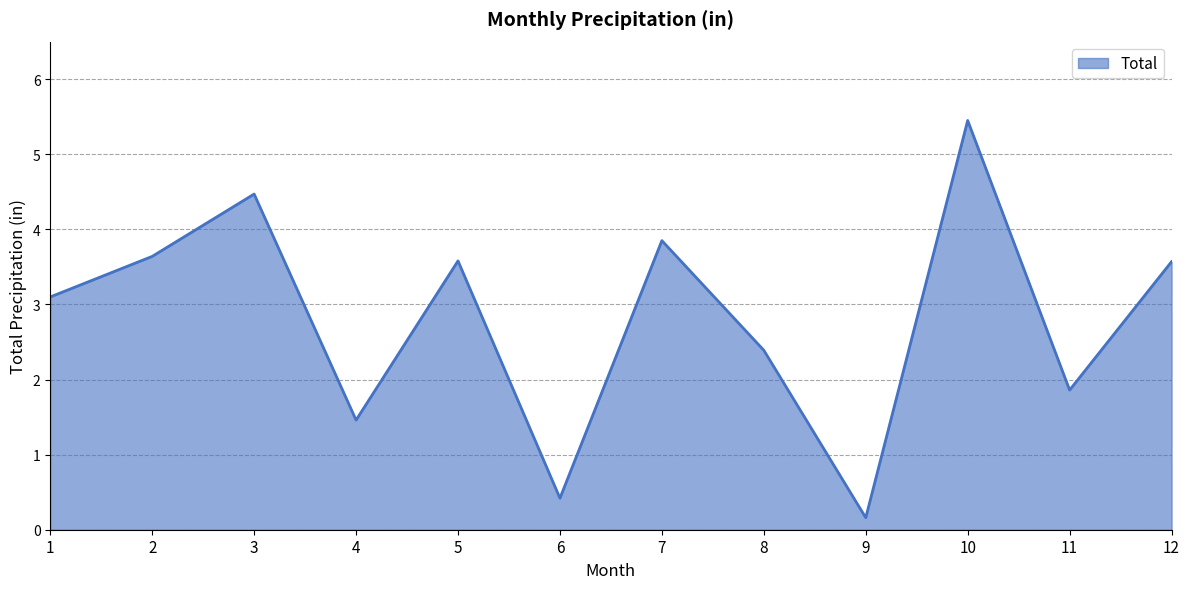

Reading right to left, extract all data points from this chart.

12=3.6	11=1.9	10=5.5	9=0.2	8=2.4	7=3.9	6=0.4	5=3.6	4=1.5	3=4.5	2=3.6	1=3.1